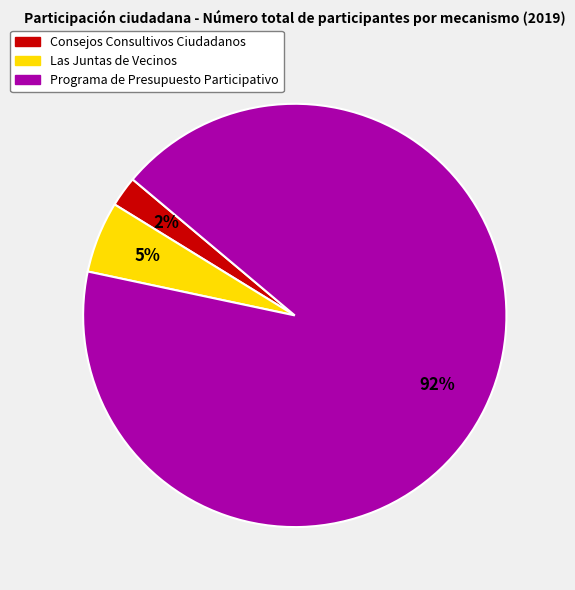

Rank the categories by value from lowest to highest.

Consejos Consultivos Ciudadanos, Las Juntas de Vecinos, Programa de Presupuesto Participativo